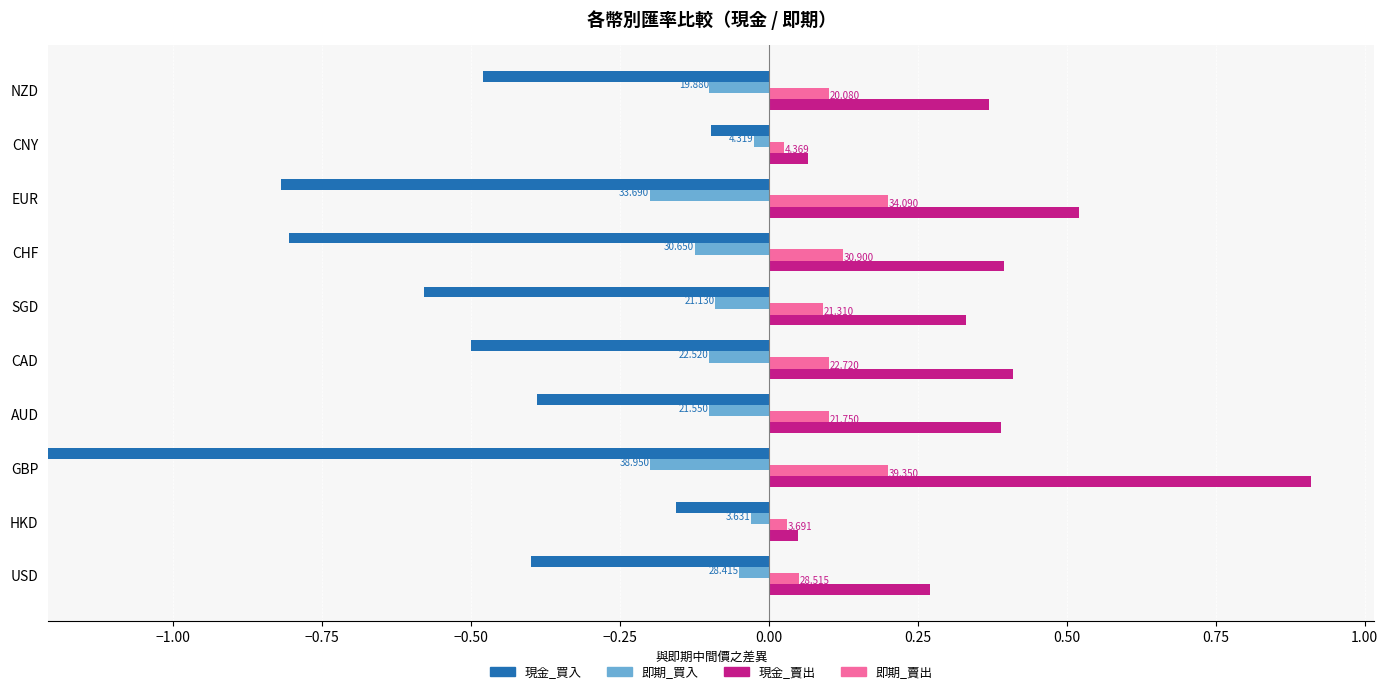

True or false: 現金_買入 has a value of 0.1 at USD.

False